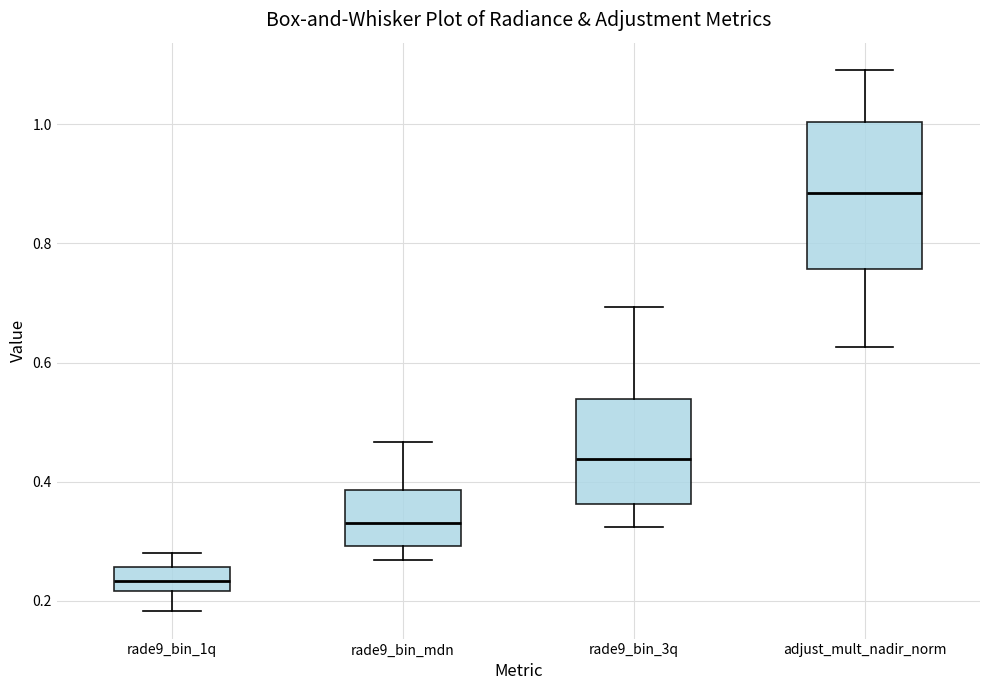

Reading left to right, transcribe this box plot: for each box, give where its median line is, the range the box spans, and where its two whiskers end, as read against the y-axis. The values are not printed on the chart, so give them approximately, as read against the axis.

rade9_bin_1q: median 0.24, box 0.22 to 0.26, whiskers 0.18 to 0.28
rade9_bin_mdn: median 0.34, box 0.30 to 0.38, whiskers 0.26 to 0.46
rade9_bin_3q: median 0.44, box 0.36 to 0.54, whiskers 0.32 to 0.70
adjust_mult_nadir_norm: median 0.88, box 0.76 to 1.00, whiskers 0.62 to 1.10